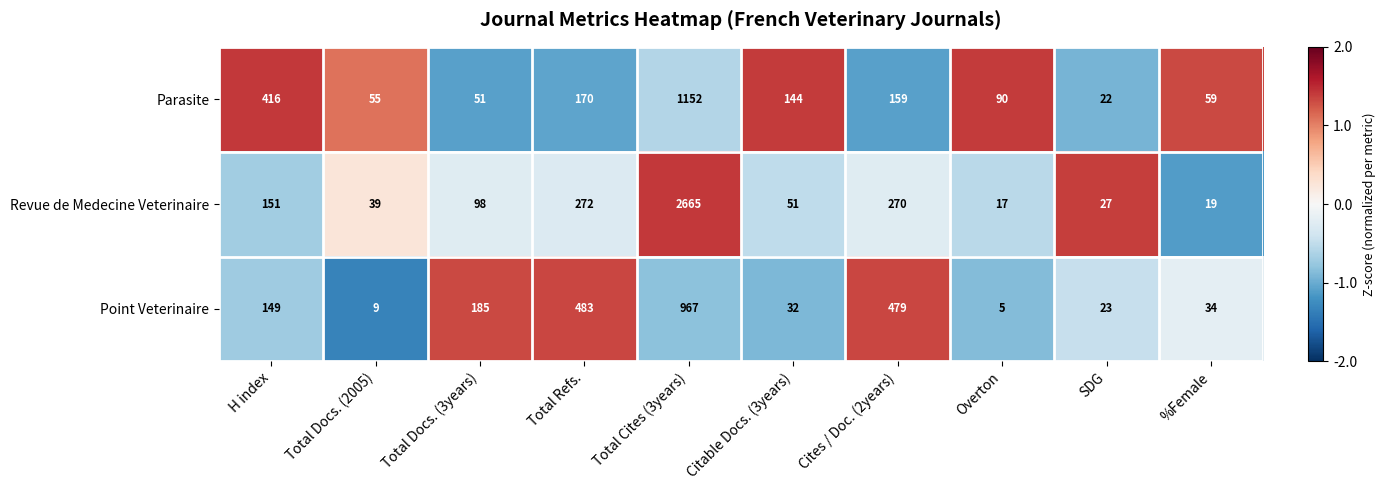

List the series in order of their peak value, highest first.

Revue de Medecine Veterinaire, Parasite, Point Veterinaire